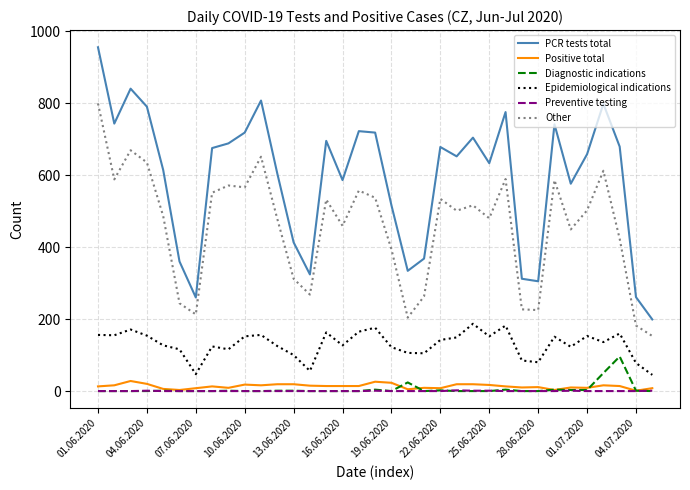

Which series has the widest spread of values?

PCR tests total